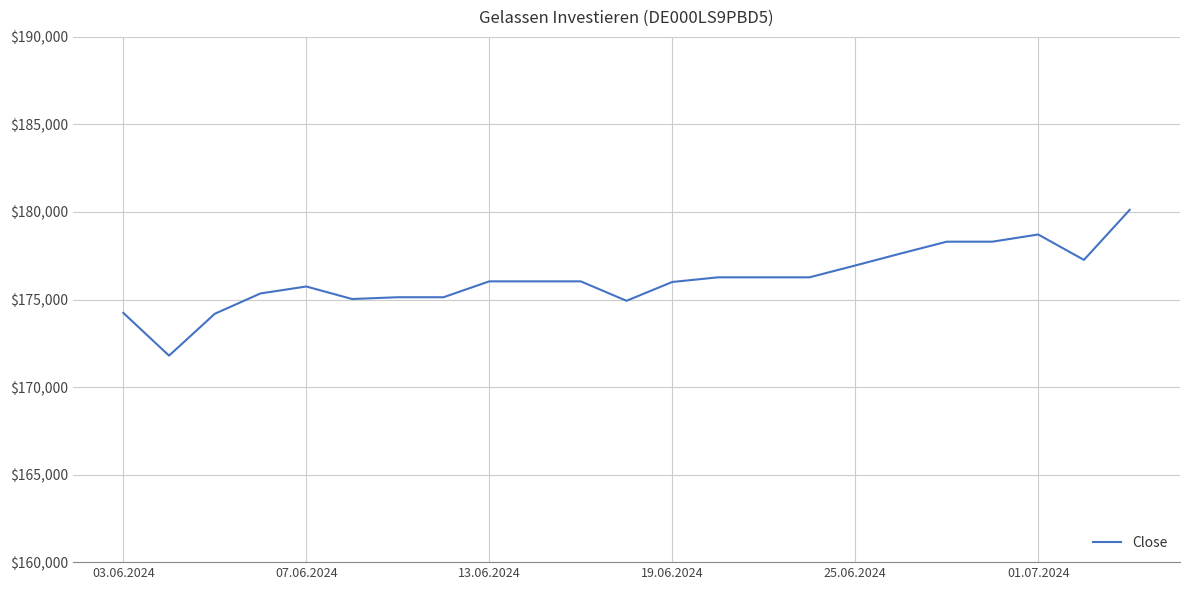

What is the difference between the maximum and minimum values?

8327